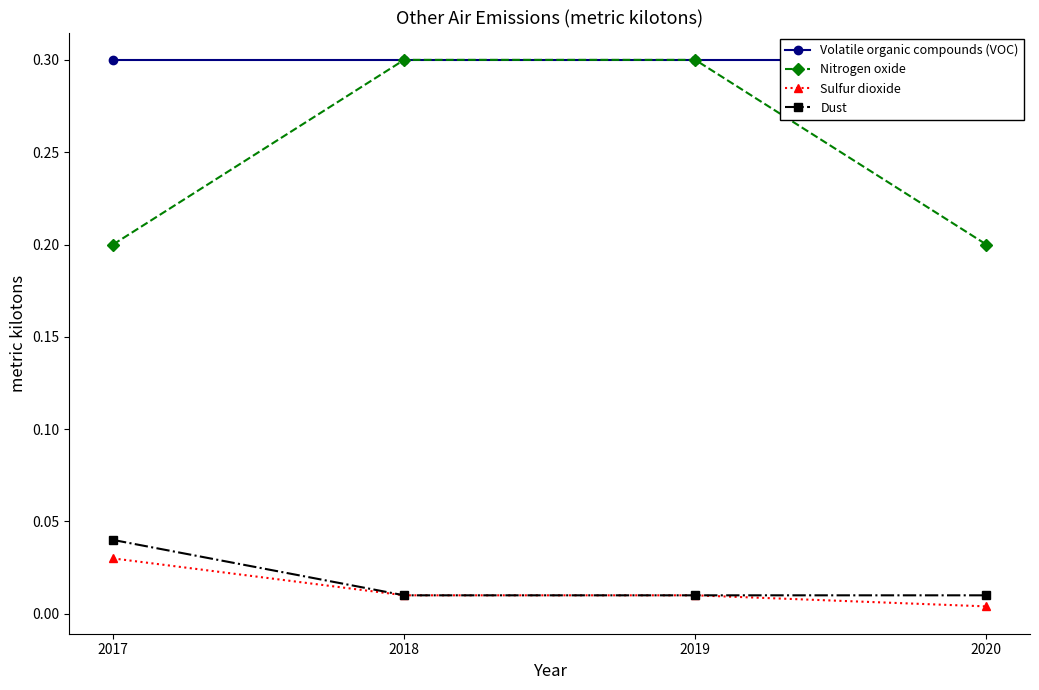

What is the sum of the Nitrogen oxide values at 2019 and 2018?

0.6